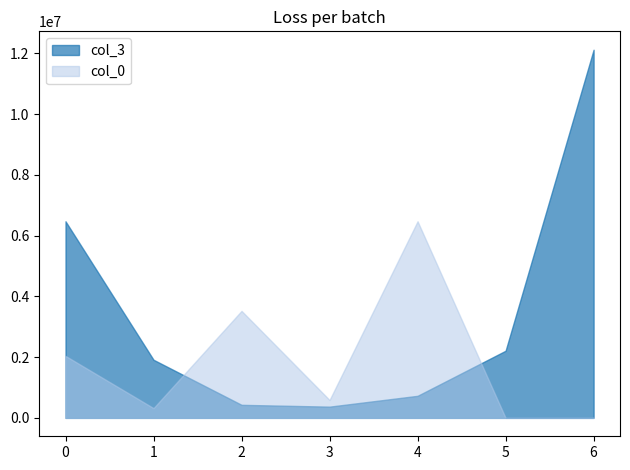

The value of col_3 at 5 is 2210195.9. True or false?

True